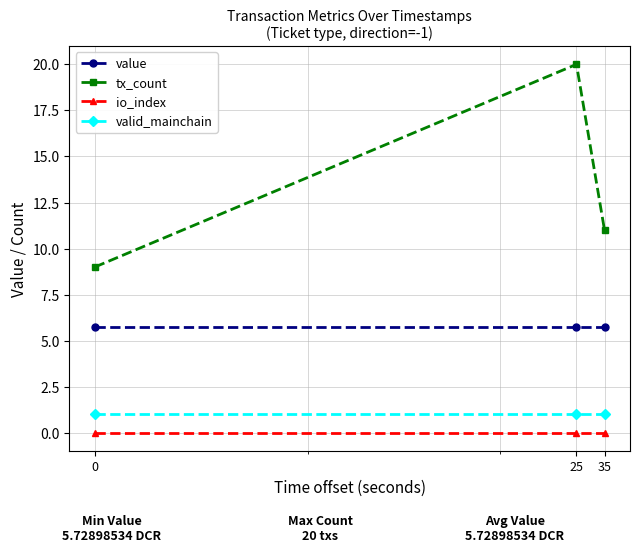

At how many categories does at least one series exceed 7?

3